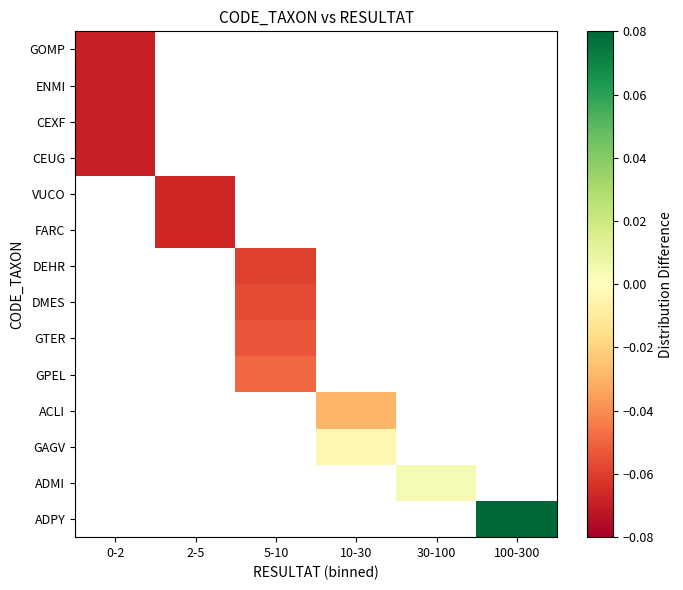

List the series in order of their peak value, lowest first.

ADPY, ADMI, GAGV, ACLI, GPEL, GTER, DMES, DEHR, FARC, VUCO, CEUG, CEXF, ENMI, GOMP